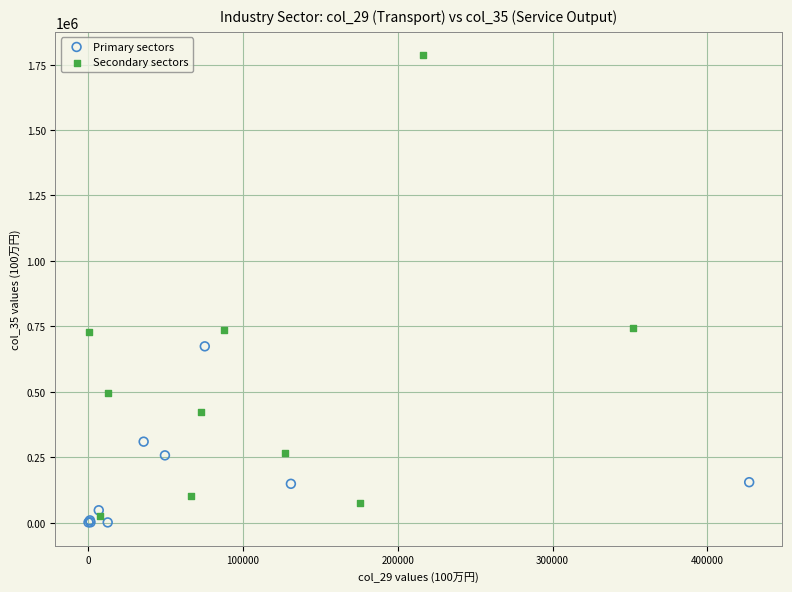

Which series has the widest spread of Y values?

Secondary sectors